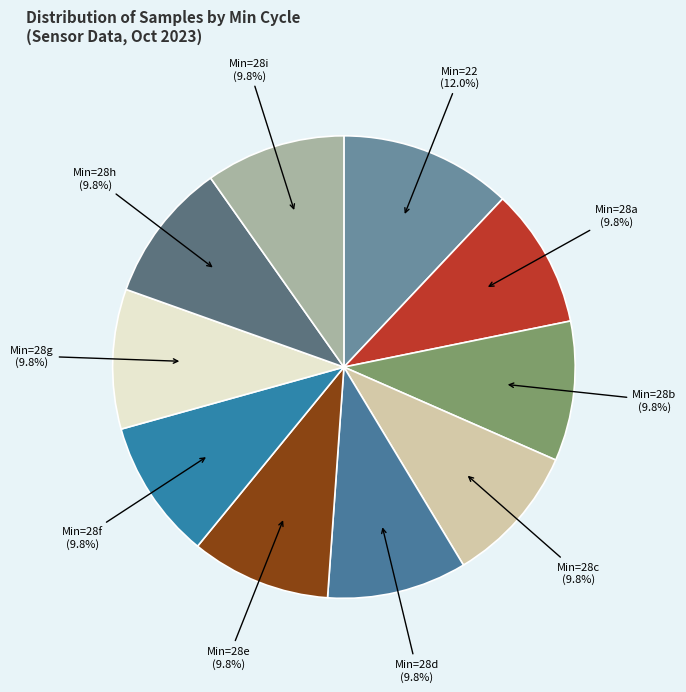

Is there a majority slice in this chart?

No